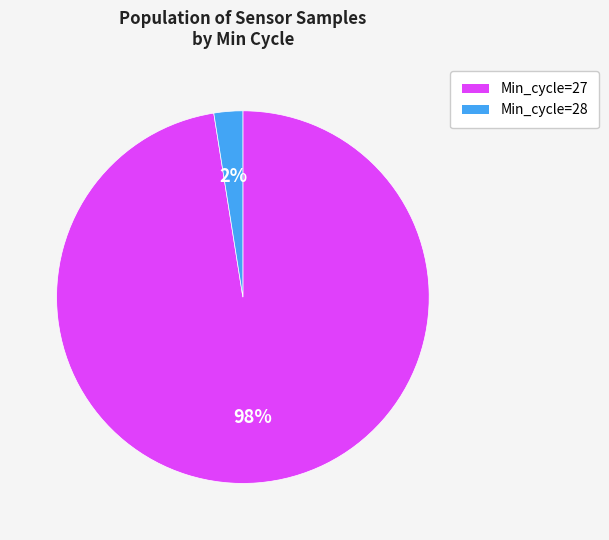

Is there any slice that represents more than half of the pie?

Yes